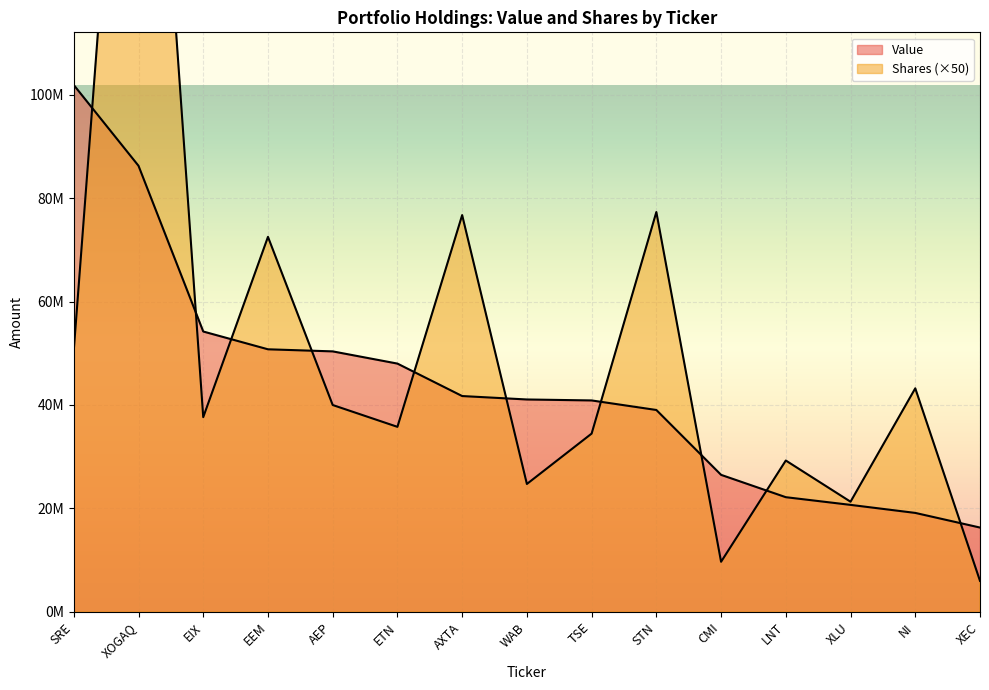

Reading left to right, list all the values displayed in this chart.

Value: 101848000	86236000	54203000	50765000	50362000	48002000	41728000	41065000	40880000	39034000	26496000	22177000	20692000	19138000	16308000
Shares or principal amount: 50600000	215160850	37646400	72500000	39995000	35774550	76704450	24731850	34468850	77295550	9693450	29264950	21300800	43221400	6000000